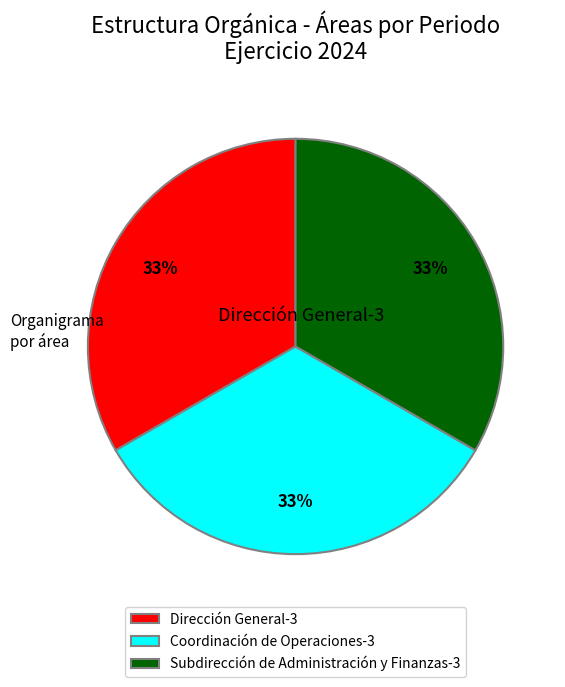

To the nearest percent, what portion does Subdirección de Administración y Finanzas-3 represent?

33%